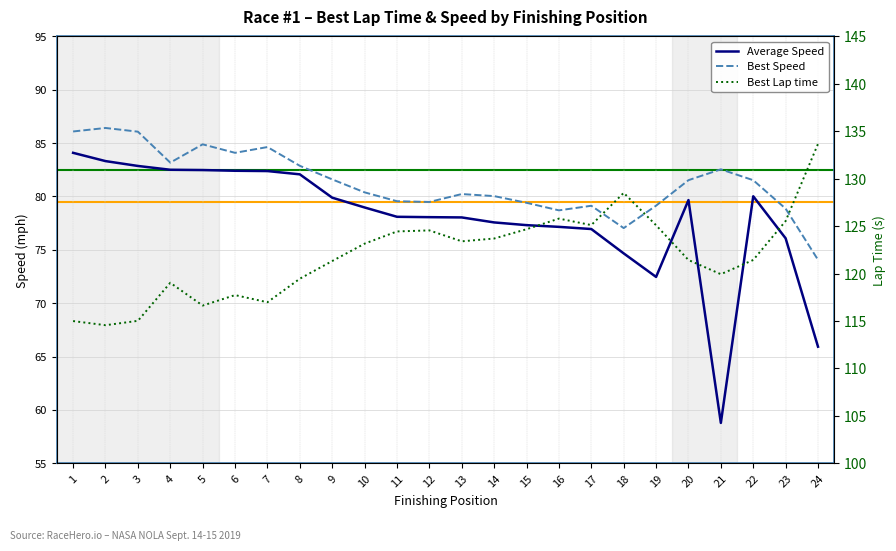

What are all the series names shown in the legend?

Average Speed, Best Speed, Best Lap time